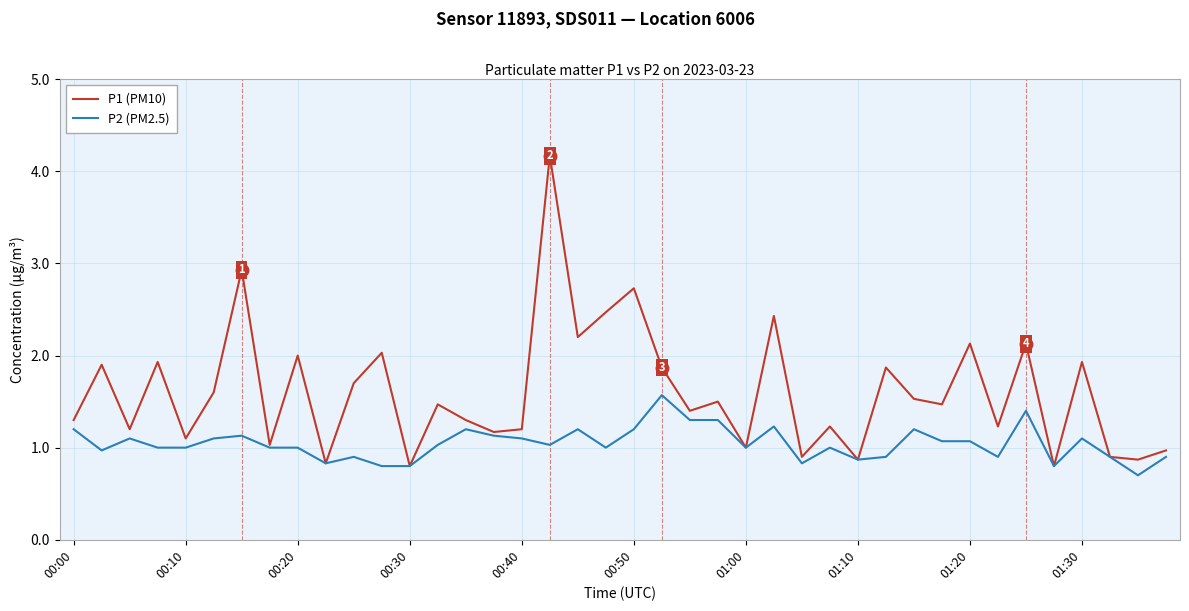

Rank the series by their average value, from lowest to highest.

P2 (PM2.5), P1 (PM10)